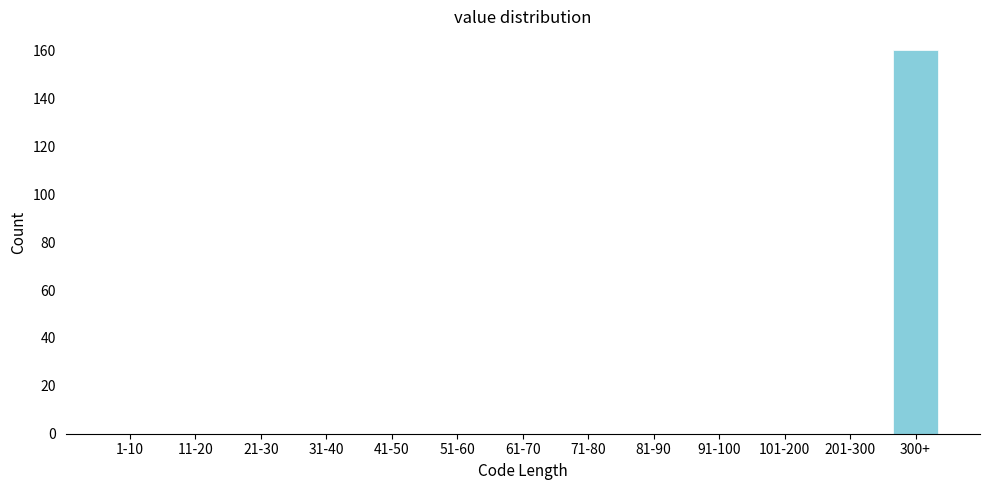

Reading left to right, transcribe all the data shown in this chart.

1-10=0	11-20=0	21-30=0	31-40=0	41-50=0	51-60=0	61-70=0	71-80=0	81-90=0	91-100=0	101-200=0	201-300=0	300+=160